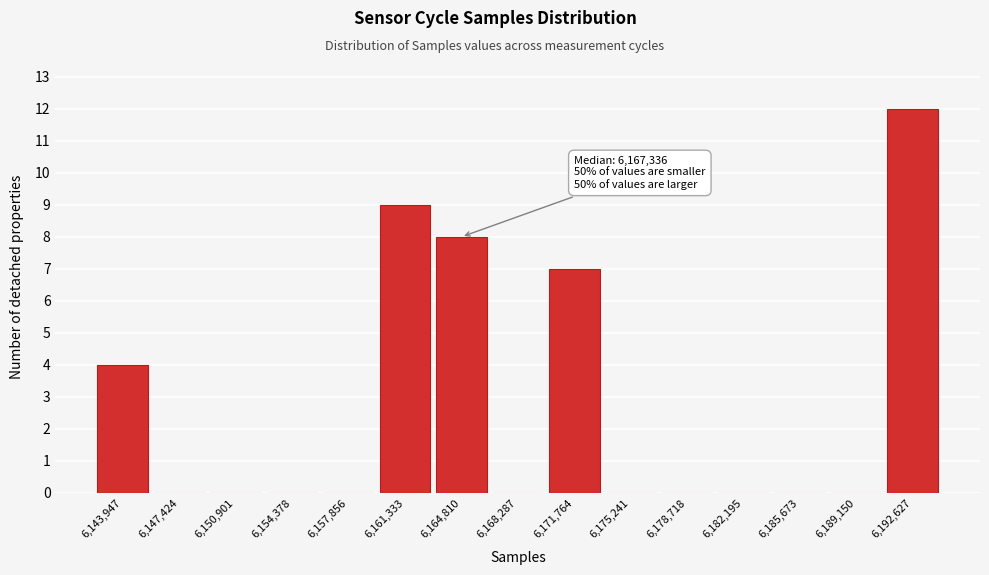

Reading left to right, extract all data points from this chart.

6,143,947=4	6,147,424=0	6,150,901=0	6,154,378=0	6,157,856=0	6,161,333=9	6,164,810=8	6,168,287=0	6,171,764=7	6,175,241=0	6,178,718=0	6,182,195=0	6,185,673=0	6,189,150=0	6,192,627=12